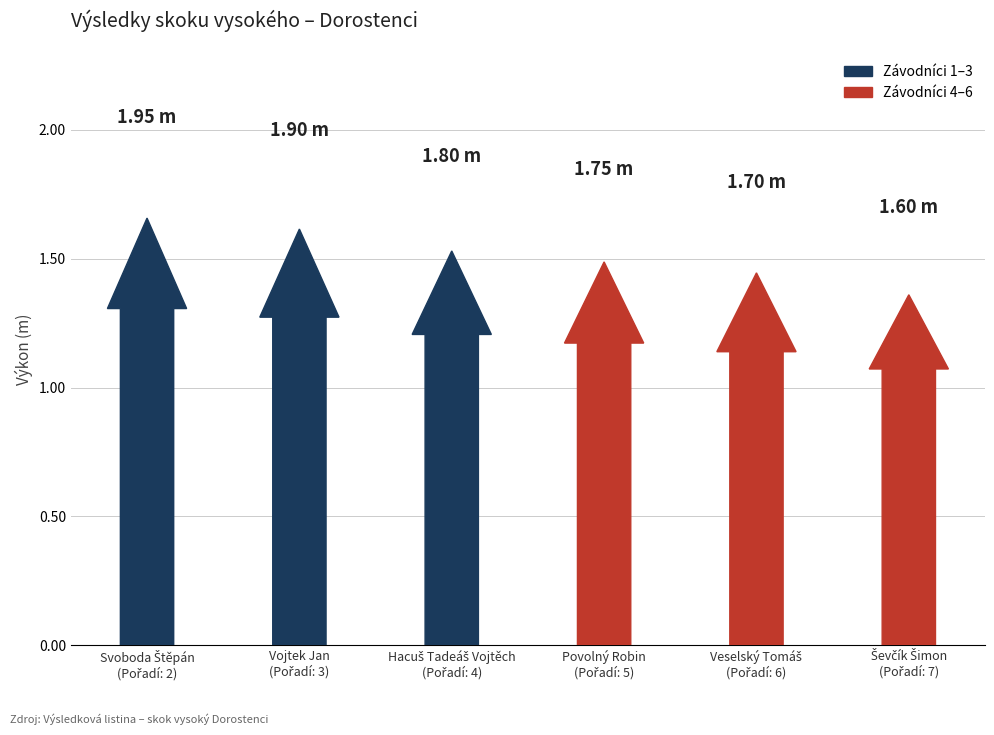

List the labels in order of value, largest first.

Svoboda Štěpán, Vojtek Jan, Hacuš Tadeáš Vojtěch, Povolný Robin, Veselský Tomáš, Ševčík Šimon